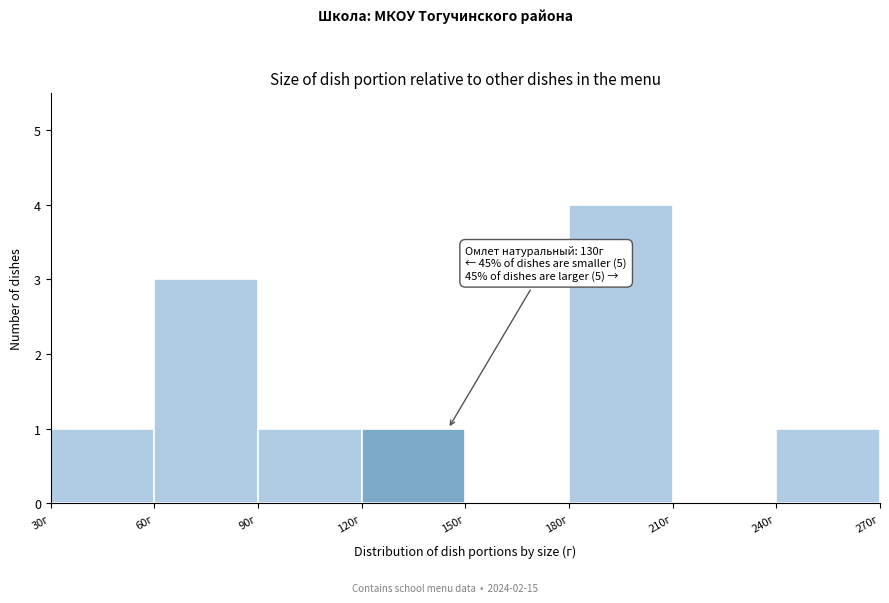

Which range on the x-axis has the tallest bar?

180 to 210